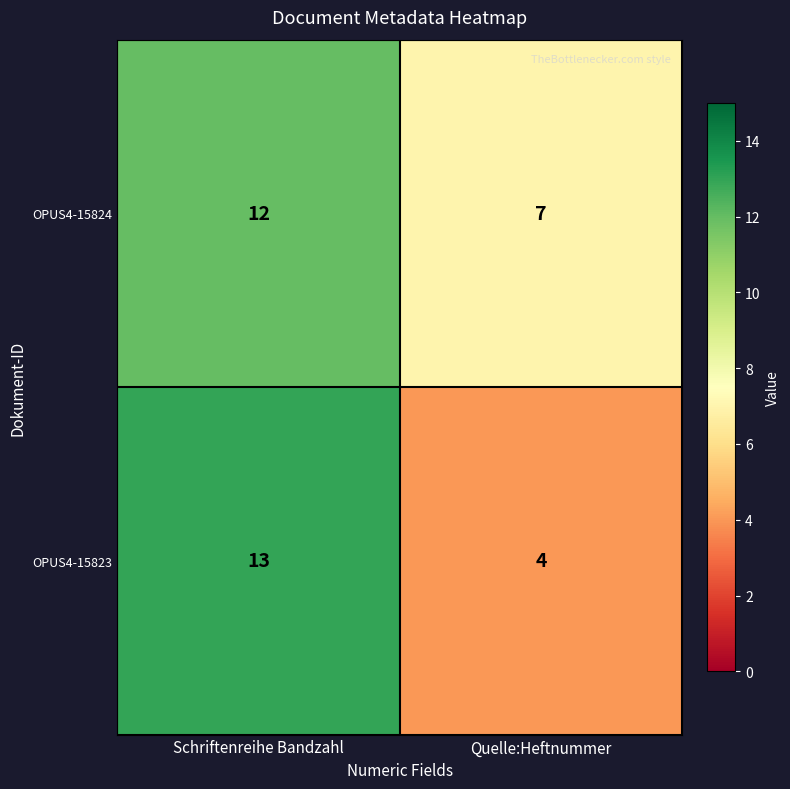

What is the average value of the OPUS4-15824 series?

10